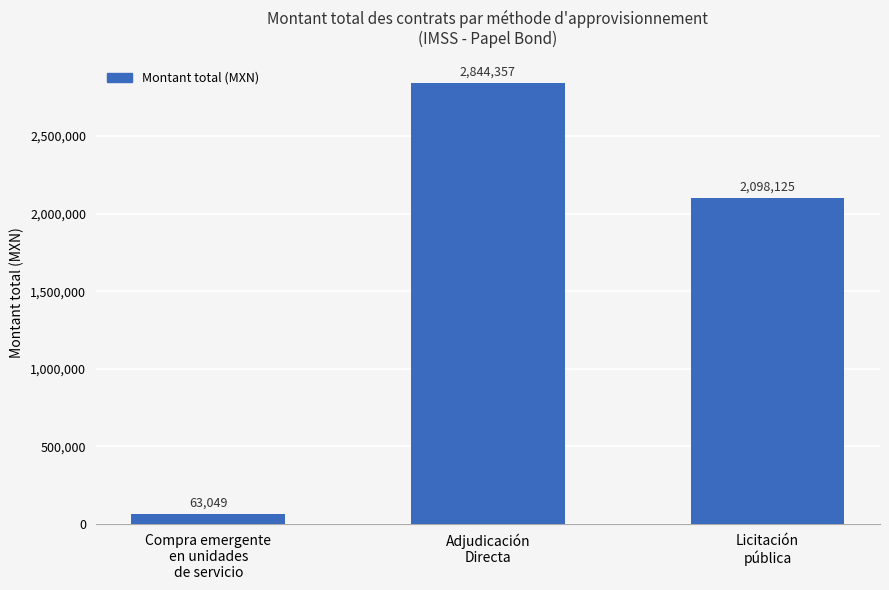

Approximately how many times larger is the value at Licitación
pública compared to Adjudicación
Directa?

0.7